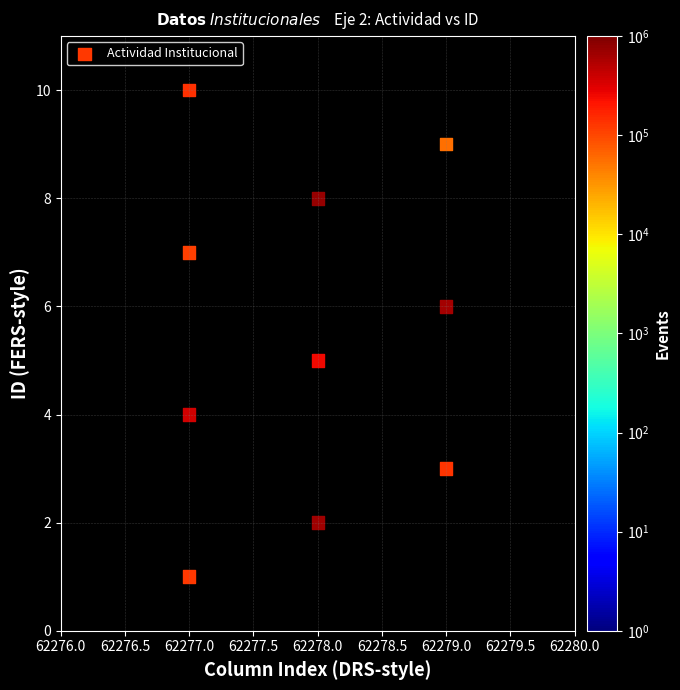

What is the average Y value?

6